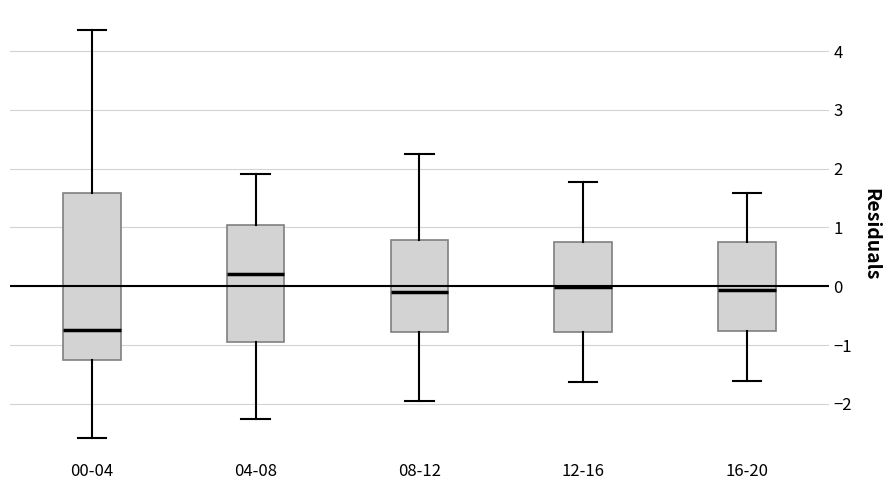

Which box has the highest median line?

04-08